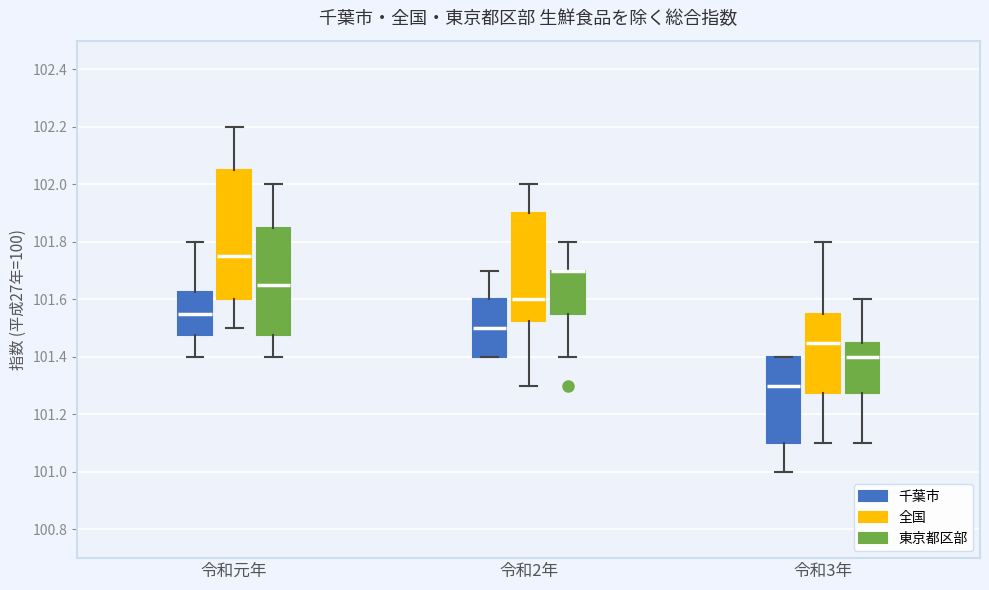

Where is the upper edge of the box for 令和2年 (東京都区部) on the y-axis? The values are not printed on the chart, so give them approximately, as read against the axis.

101.70